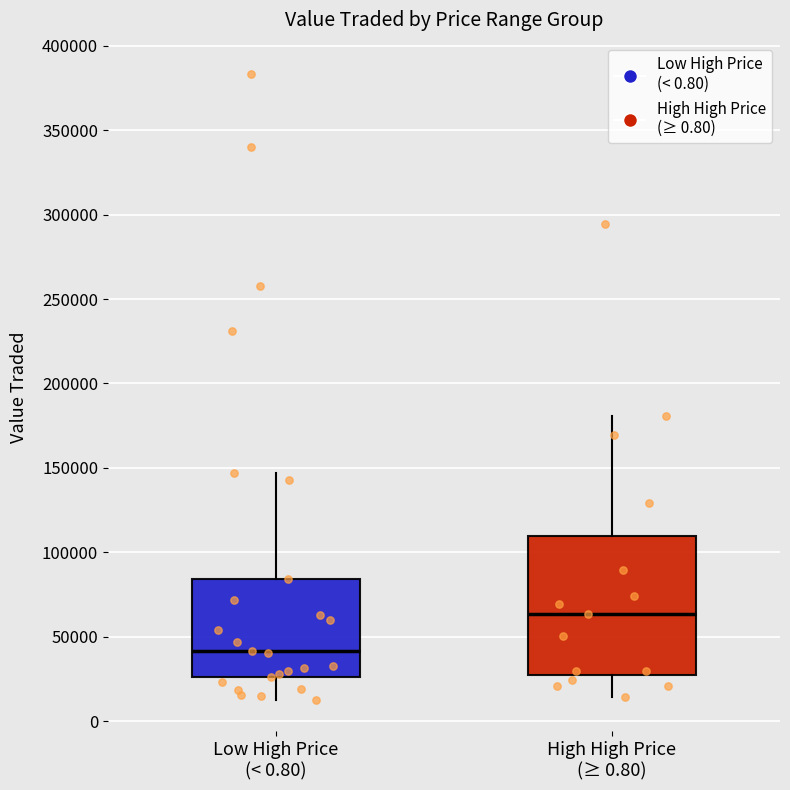

Which box's median line is the highest?

High High Price (≥ 0.80)